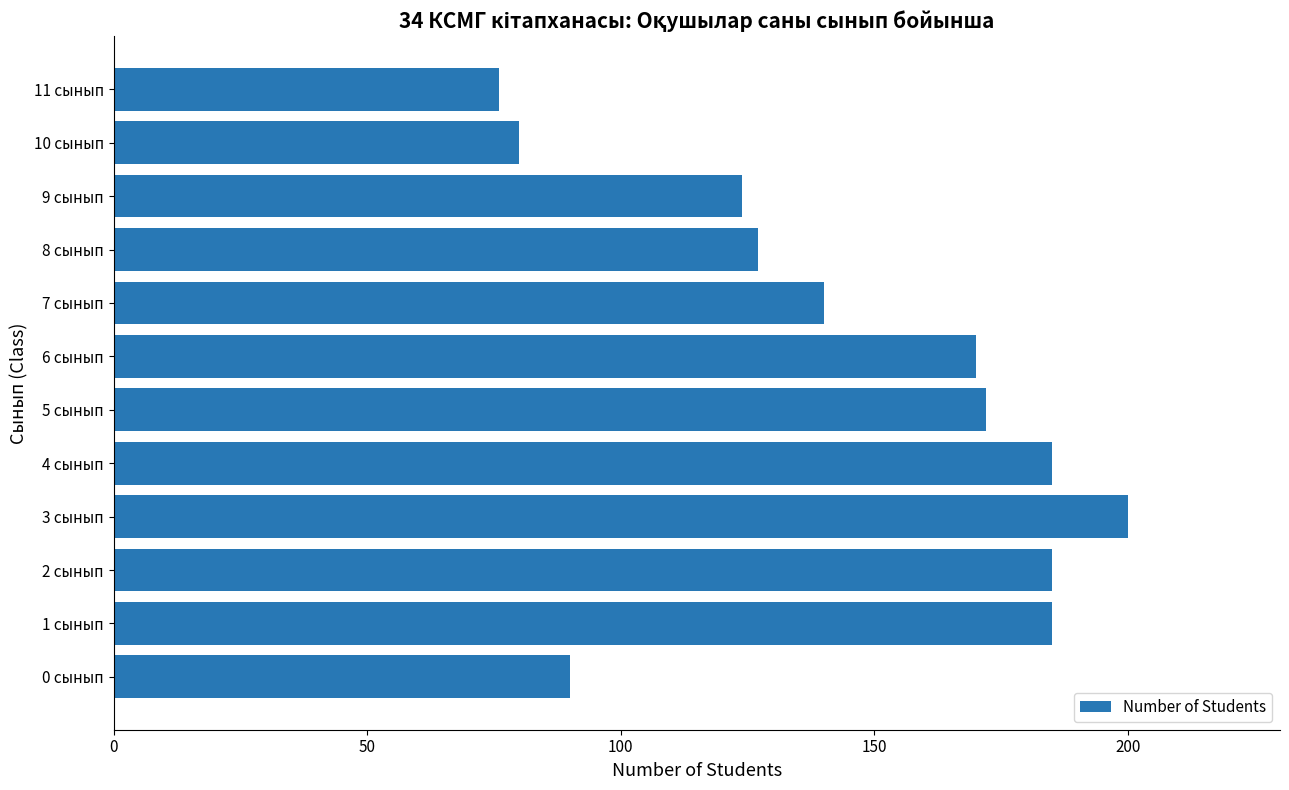

How many series are shown in this chart?

1